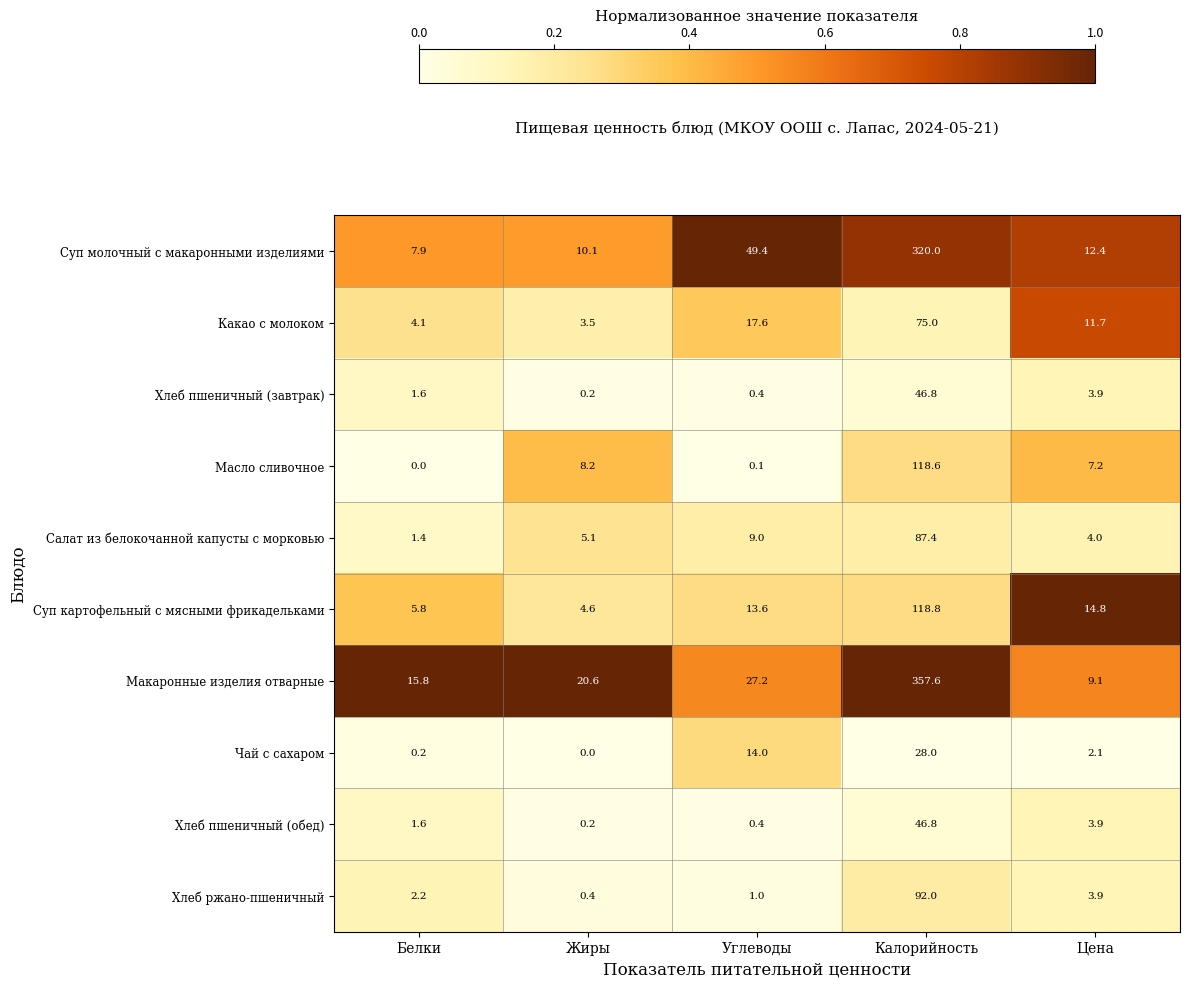

The value of Хлеб пшеничный (завтрак) at Белки is 1.6. True or false?

True